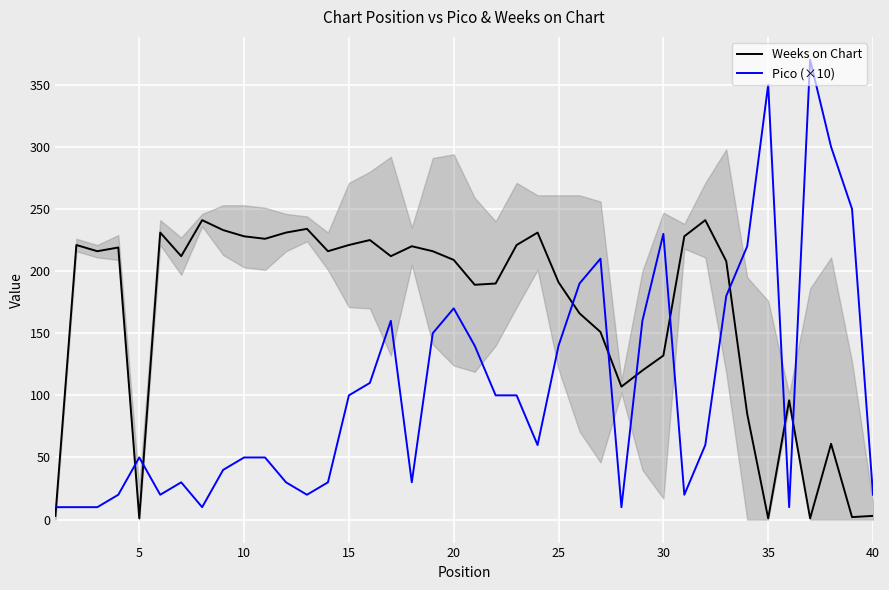

List the series in order of their peak value, highest first.

Pico (×10), Weeks on Chart